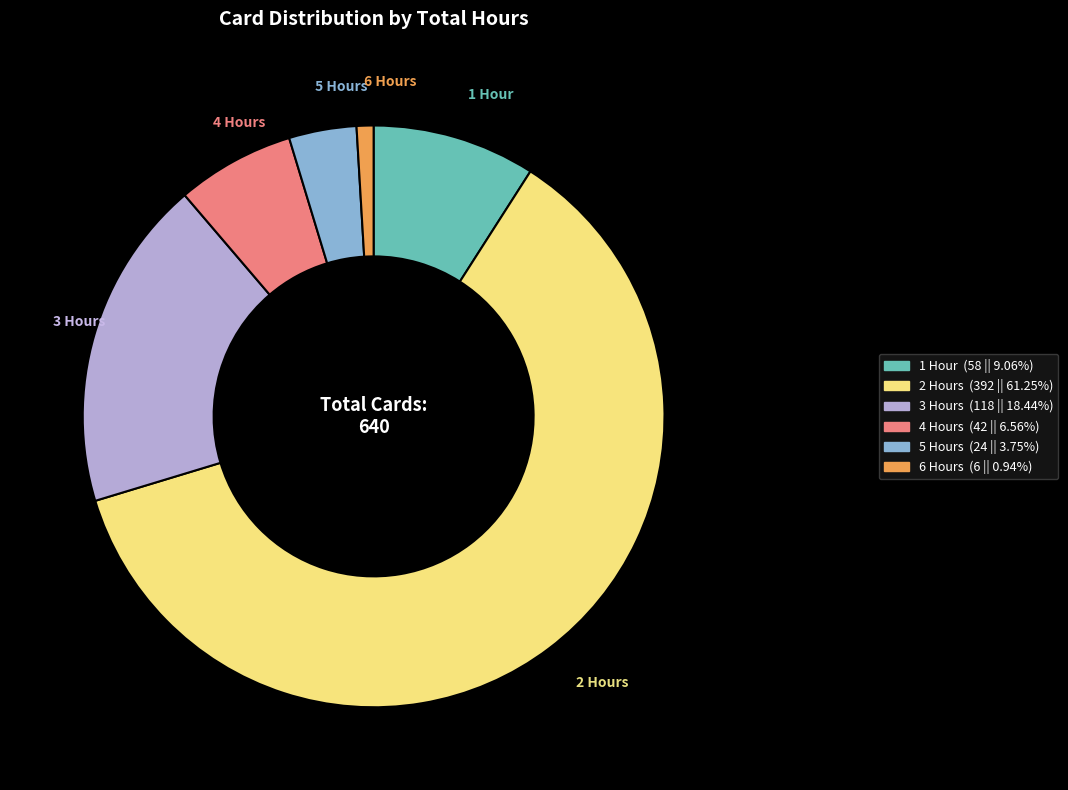

Is there a majority slice in this chart?

Yes